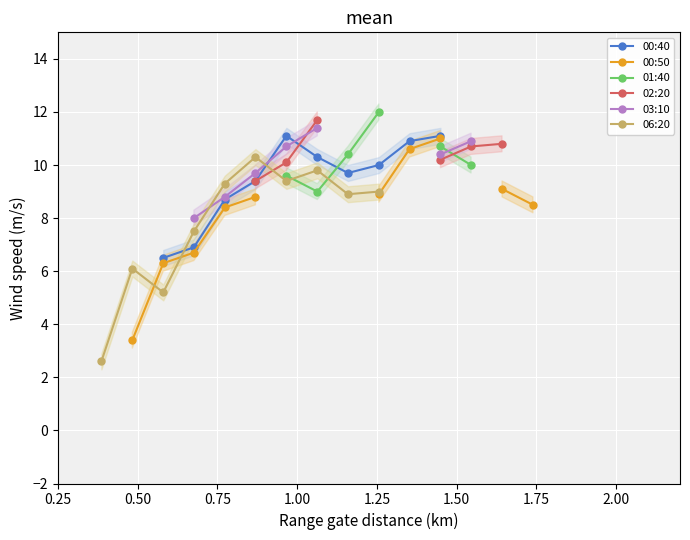

How many values in 01:40 are above zero?

6